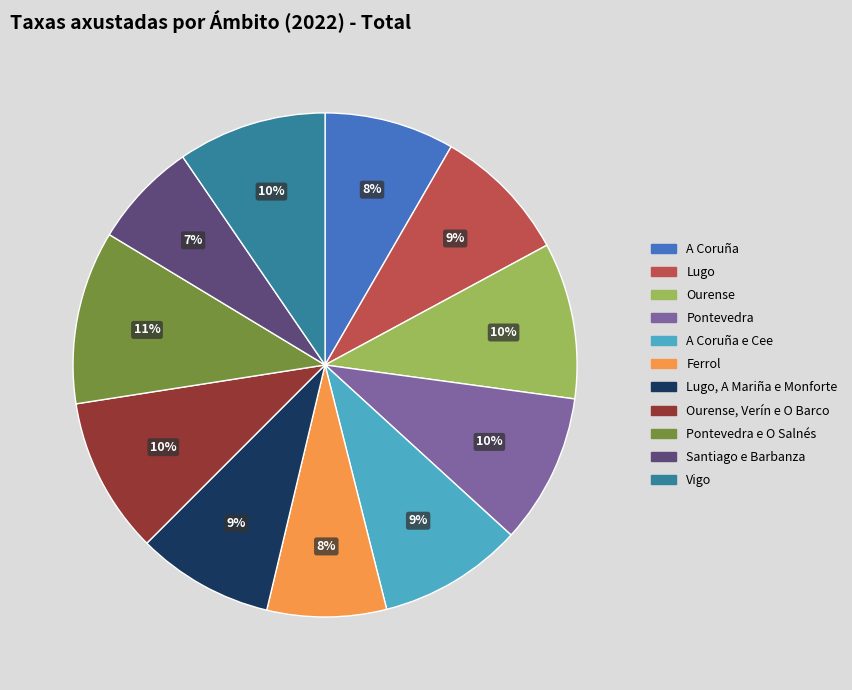

Does any single category account for the majority?

No